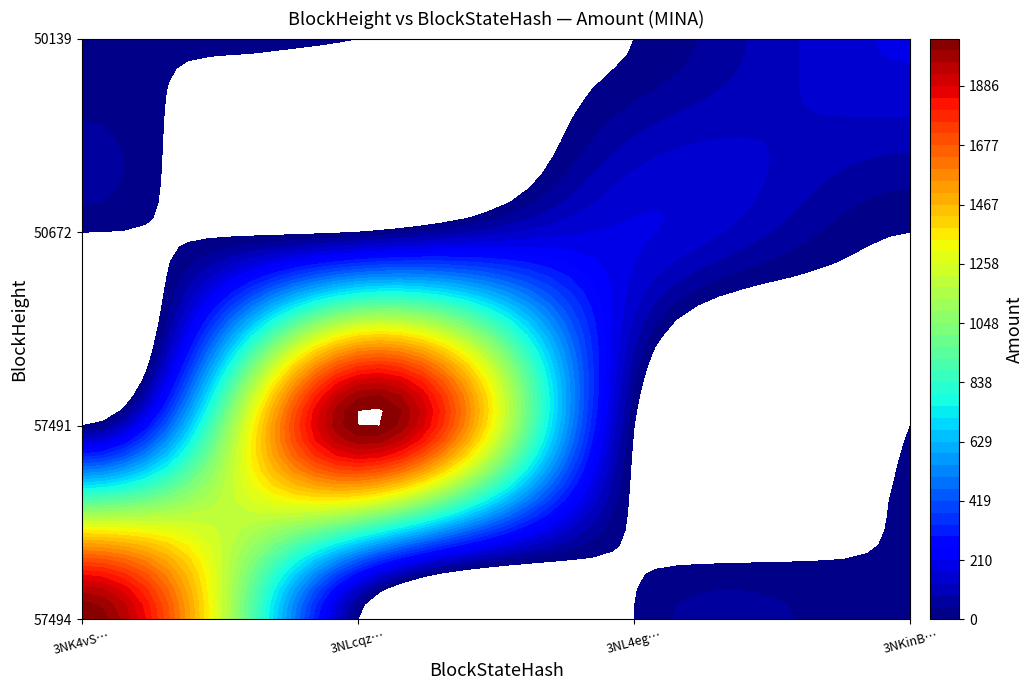

True or false: 3NL4eg6z3zJmPB7RD4BjGQFTTLNDAhD69F4BYim has a value of 0.0 at 50139.

True